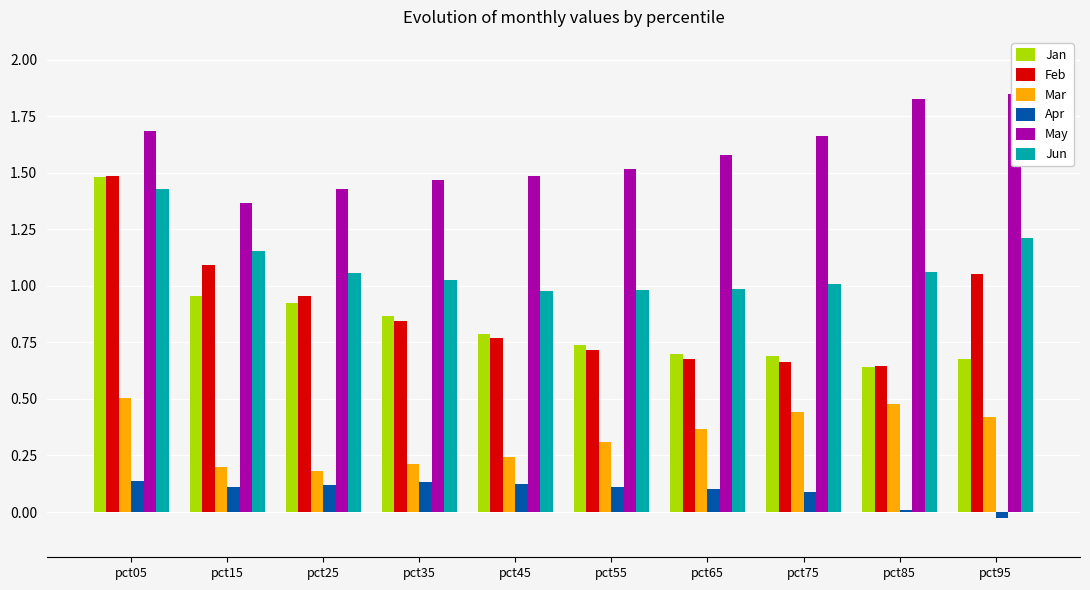

Is the value of Jun at pct95 greater than the value of Mar at pct45?

Yes